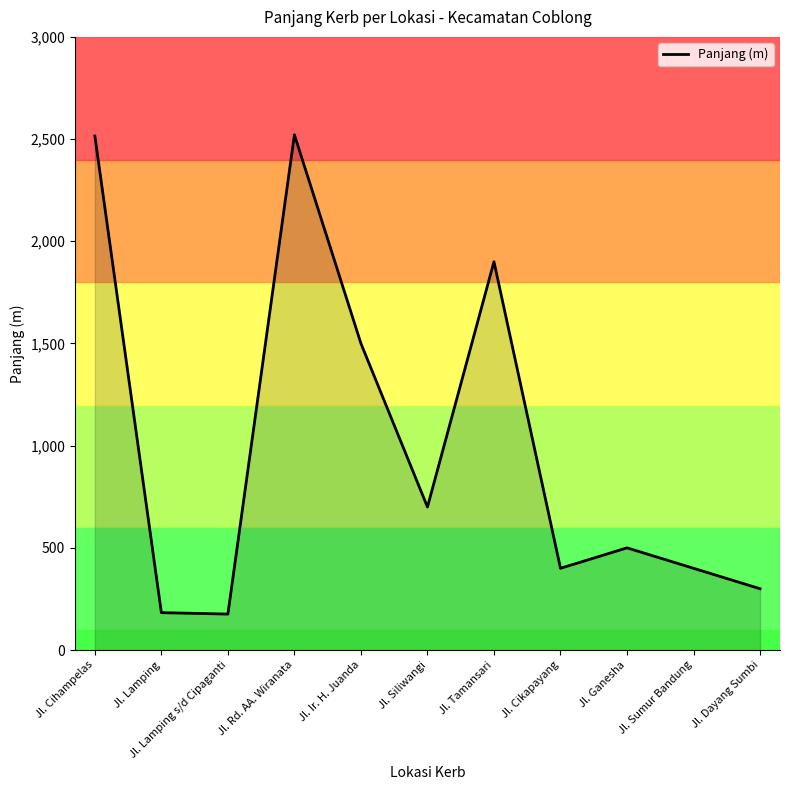

What position from the left is Jl. Ganesha?

9